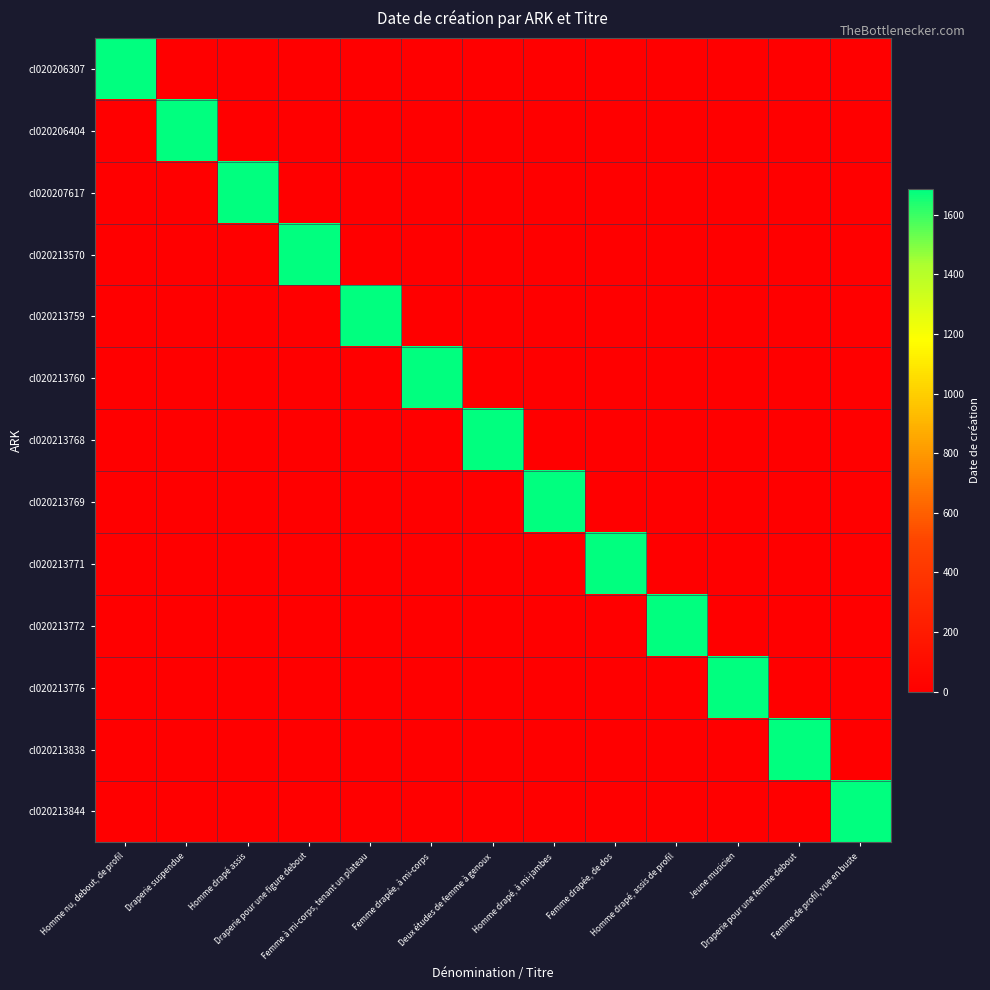

What is the difference between the highest and lowest values at Draperie pour une figure debout?

1687